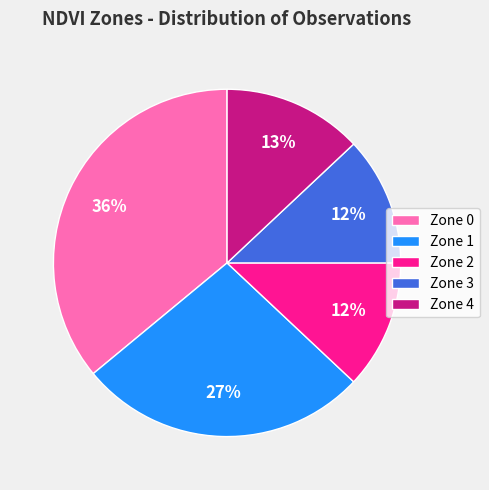

How many slices are in this pie chart?

5